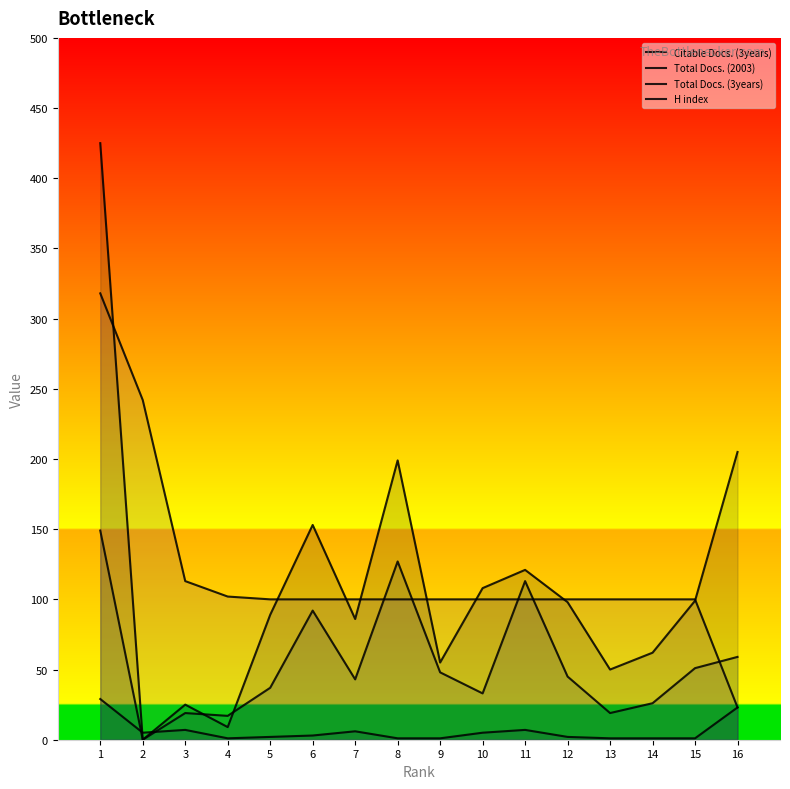

True or false: H index and Total Docs. (3years) cross at least once.

True